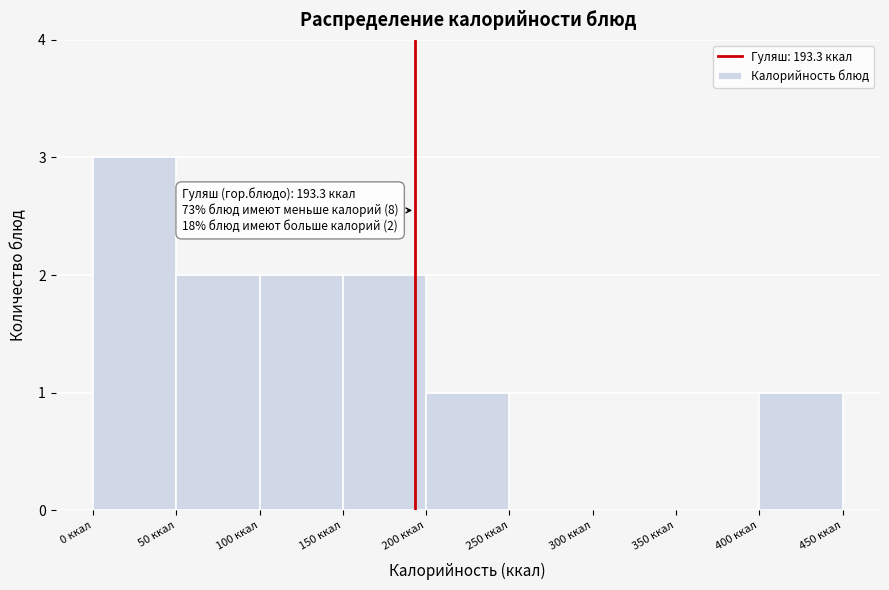

Over which range of the x-axis is the bar tallest?

0 to 50